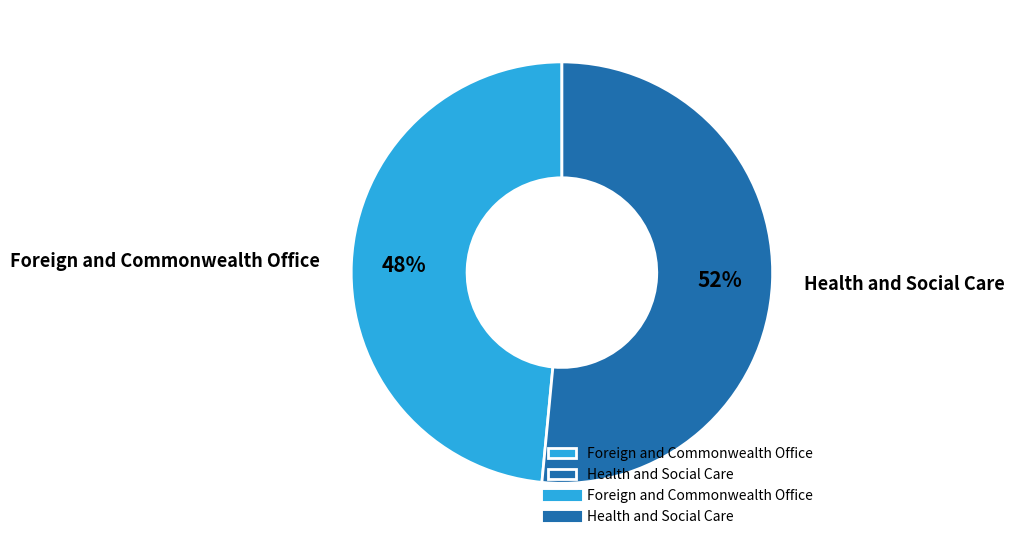

Approximately how many times larger is the value at Health and Social Care compared to Foreign and Commonwealth Office?

1.1